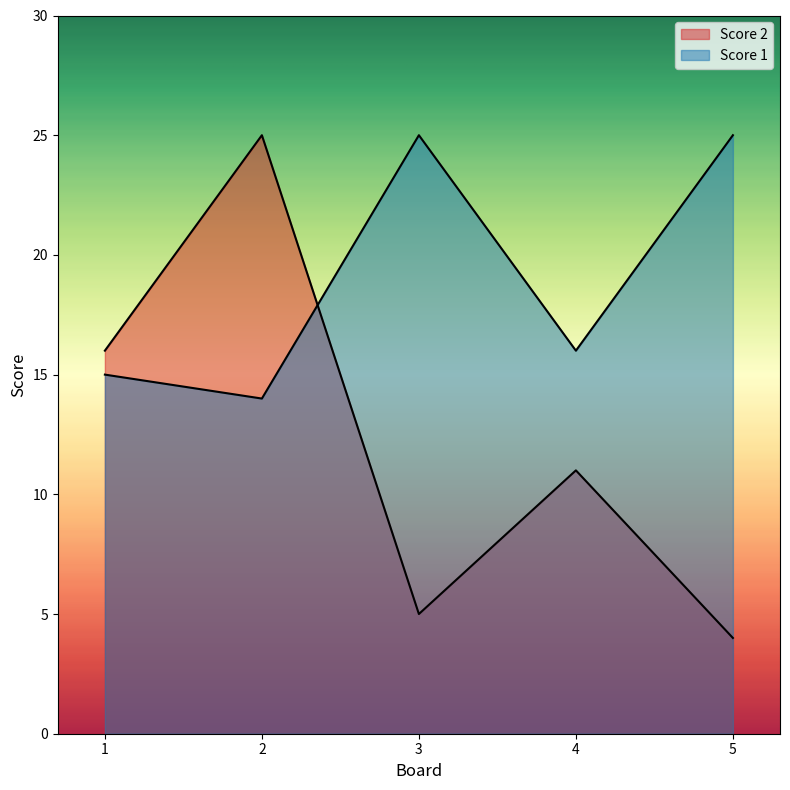

What is the maximum value shown in the chart?

25